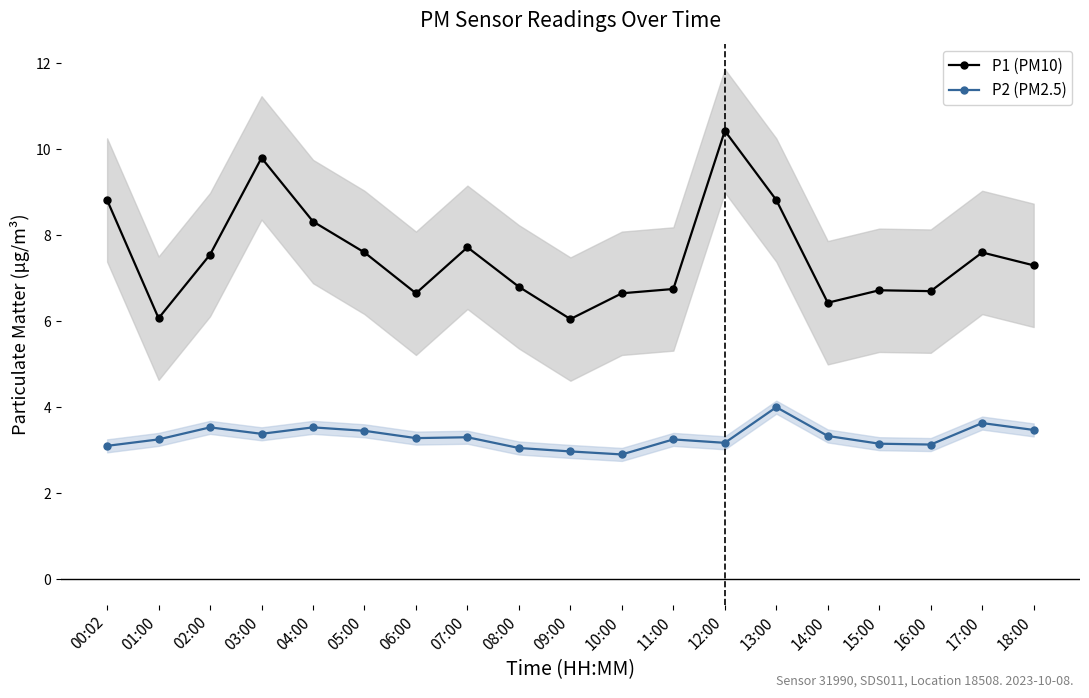

Reading right to left, what are all the values shown in this chart?

P1 (PM10): 18:00=7.3	17:00=7.6	16:00=6.7	15:00=6.7	14:00=6.4	13:00=8.8	12:00=10.4	11:00=6.8	10:00=6.7	09:00=6.0	08:00=6.8	07:00=7.7	06:00=6.7	05:00=7.6	04:00=8.3	03:00=9.8	02:00=7.5	01:00=6.1	00:02=8.8
P2 (PM2.5): 18:00=3.5	17:00=3.6	16:00=3.1	15:00=3.1	14:00=3.3	13:00=4.0	12:00=3.2	11:00=3.2	10:00=2.9	09:00=3.0	08:00=3.0	07:00=3.3	06:00=3.3	05:00=3.5	04:00=3.5	03:00=3.4	02:00=3.5	01:00=3.2	00:02=3.1